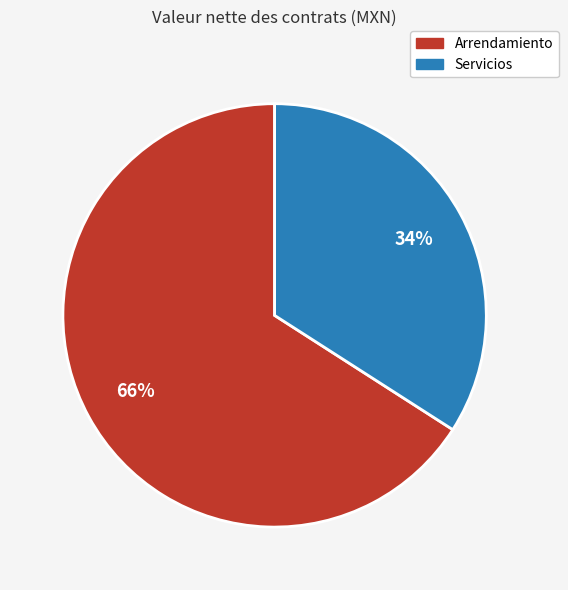

How many slices are in this pie chart?

2